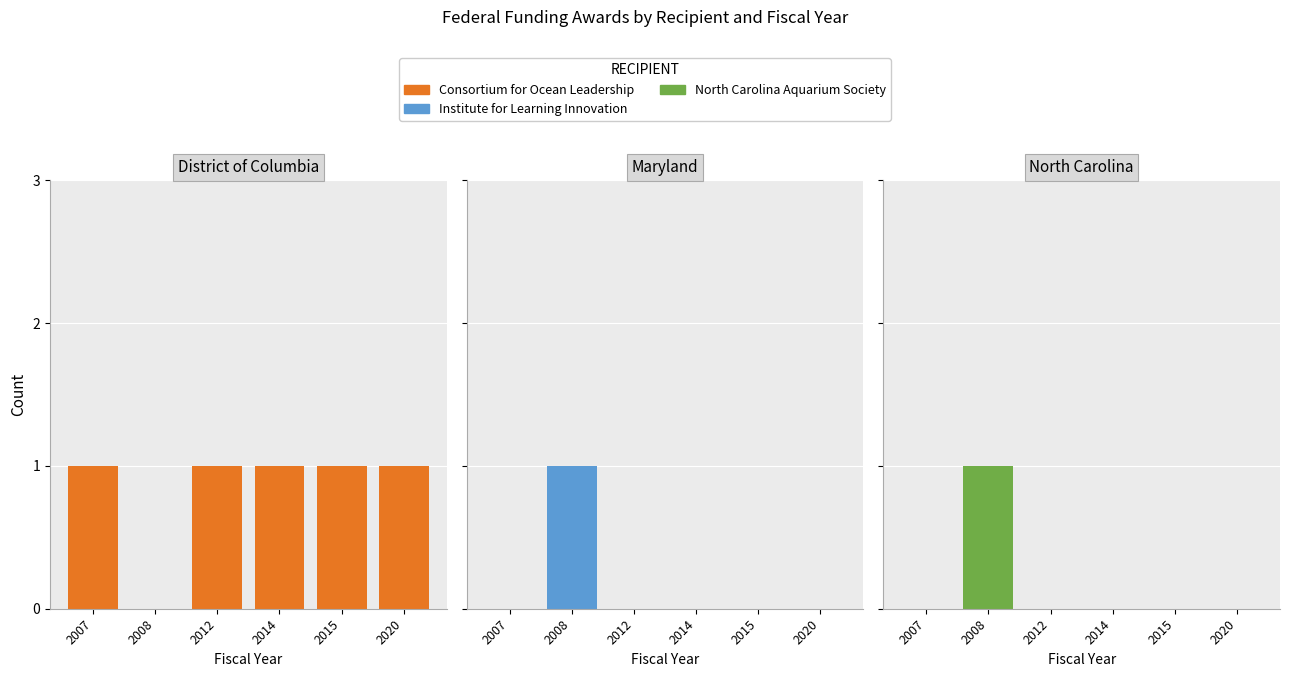

Reading right to left, transcribe all the data shown in this chart.

Consortium for Ocean Leadership: 1	1	1	1	0	1
Institute for Learning Innovation: 0	0	0	0	1	0
North Carolina Aquarium Society: 0	0	0	0	1	0